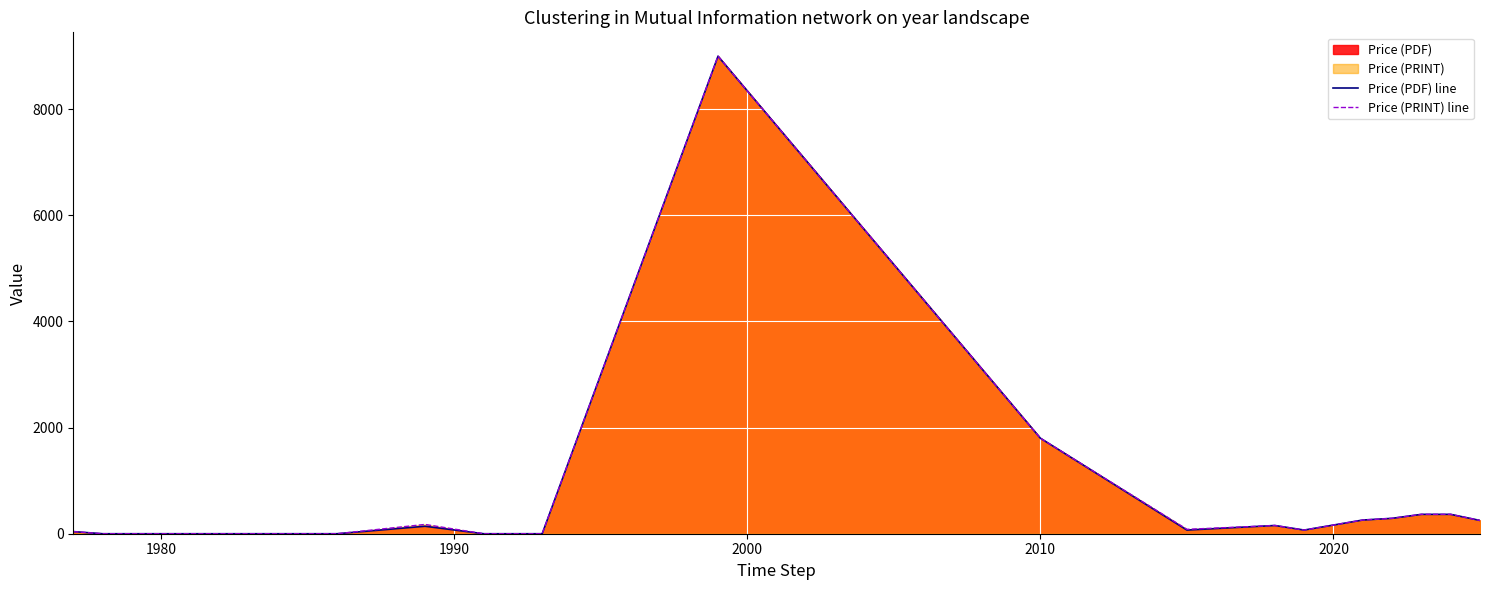

How many data points in Price (PRINT) line are less than 155?

8